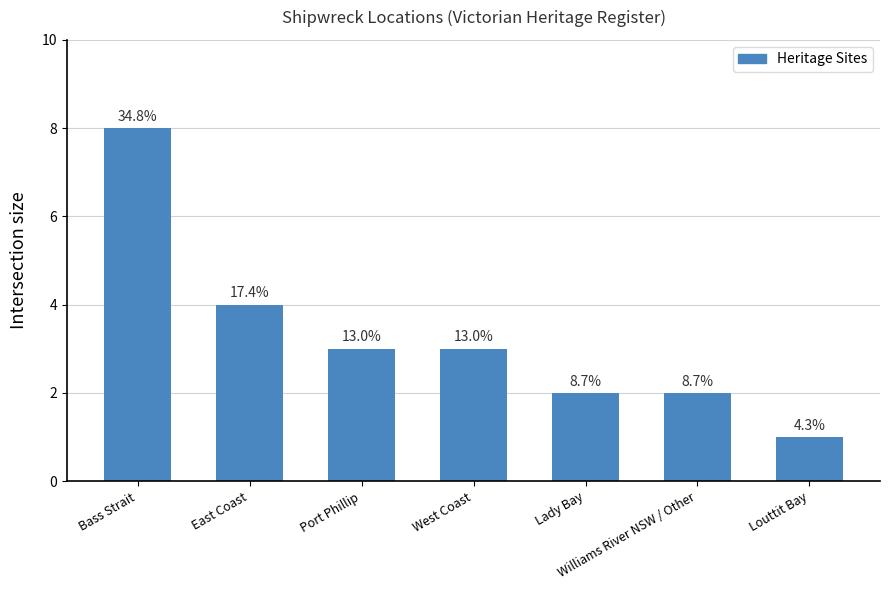

What is the label of the 1st bar from the right?

Louttit Bay